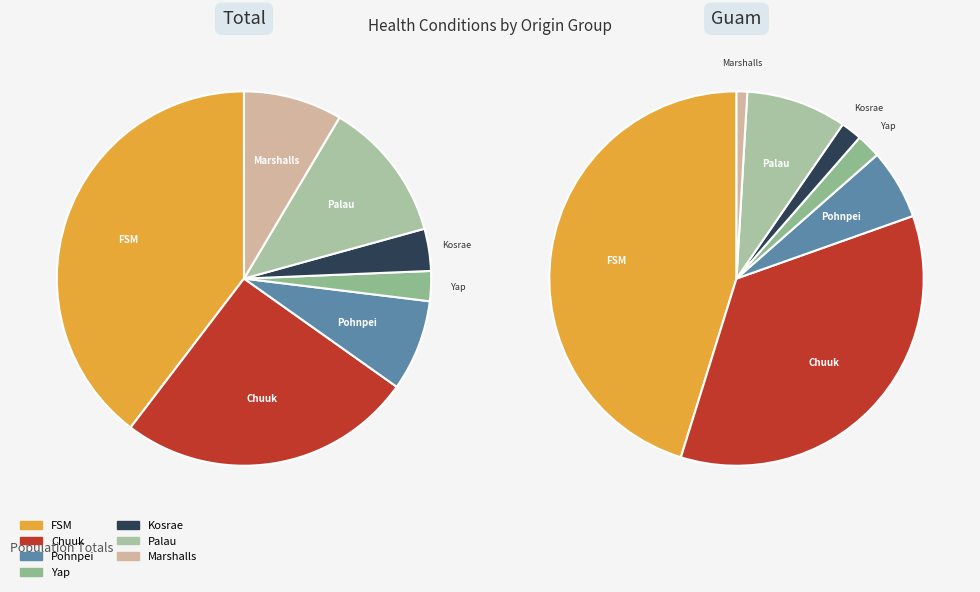

Is there a majority slice in this chart?

No